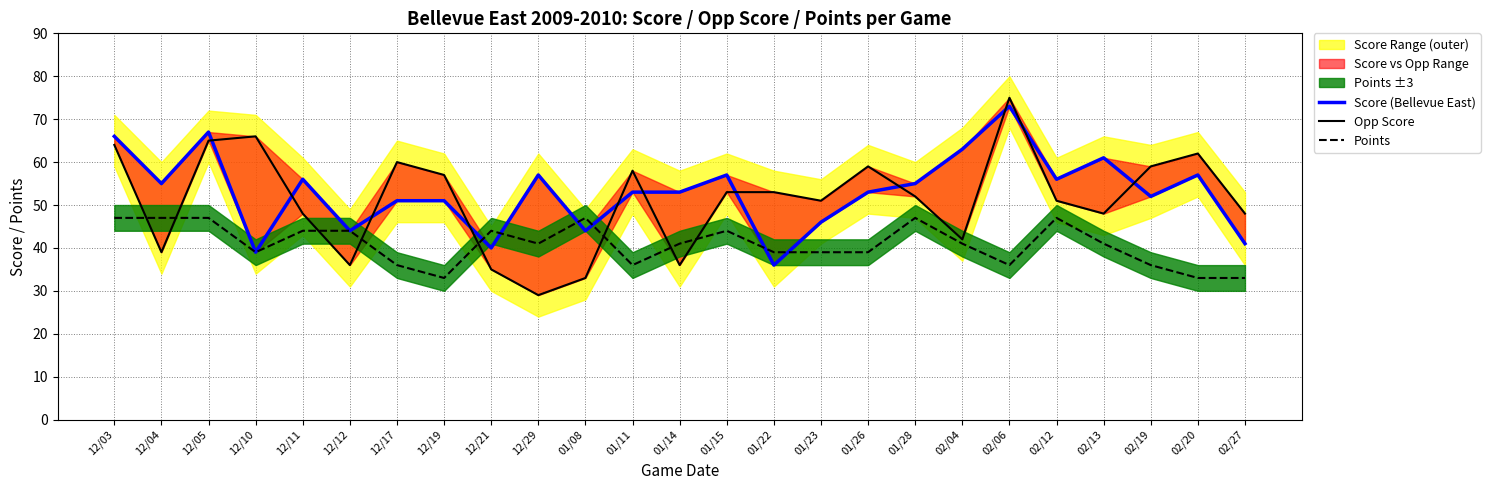

Does the chart display data point markers on the line(s)?

No